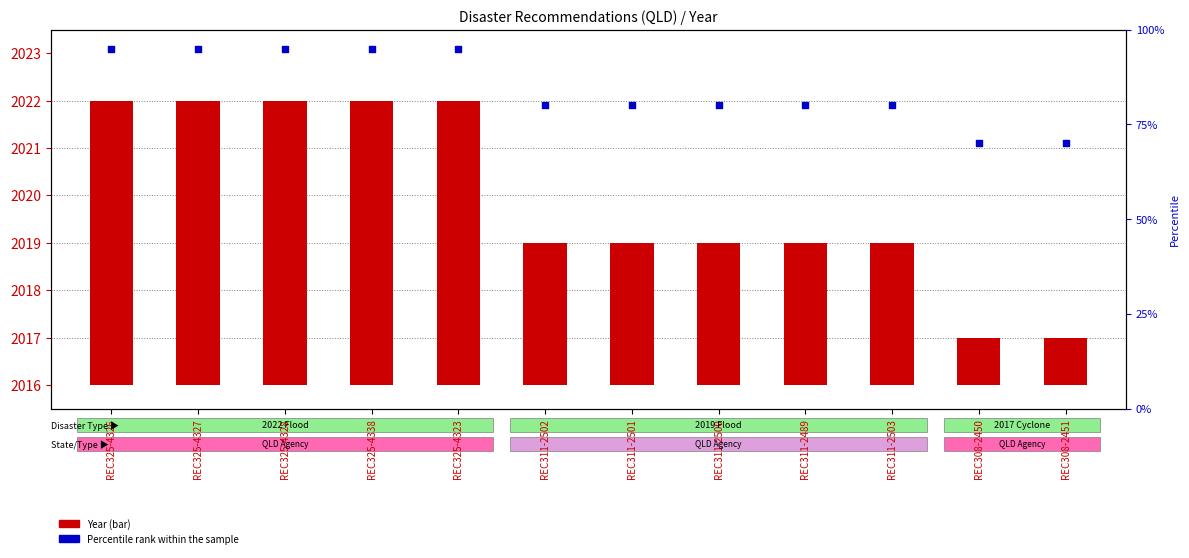

What is the total value across all series at REC308-2450?

71